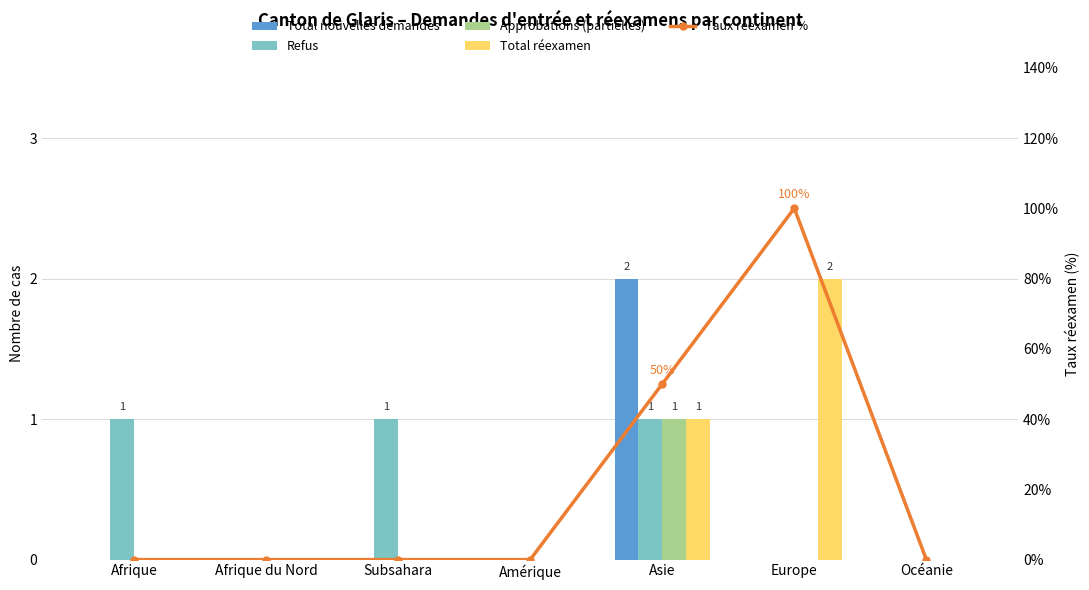

At which label is Refus closest to 0?

Afrique du Nord